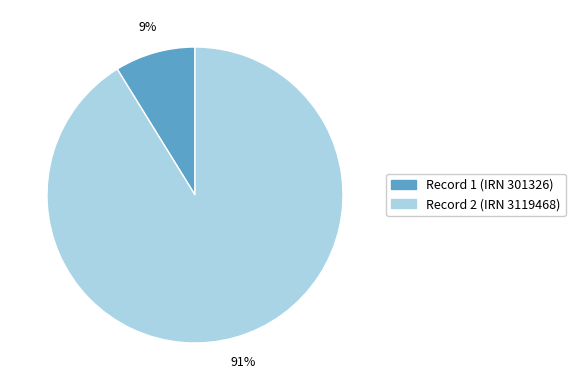

To the nearest percent, what is the average slice percentage?

50%